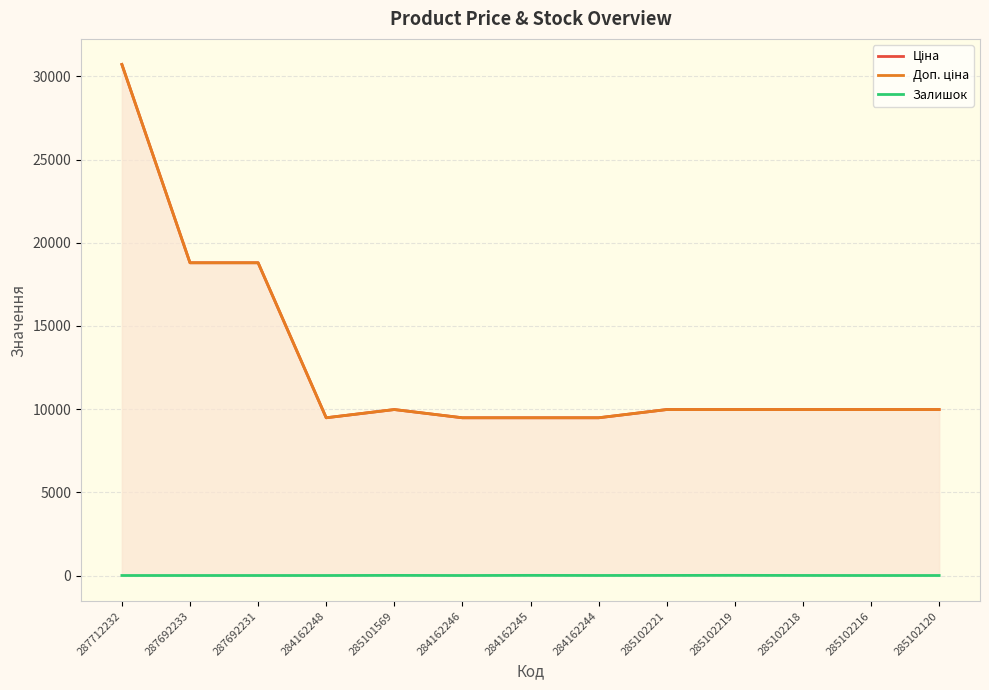

What is the difference between the second highest and minimum values in the Доп. ціна series?

9316.7